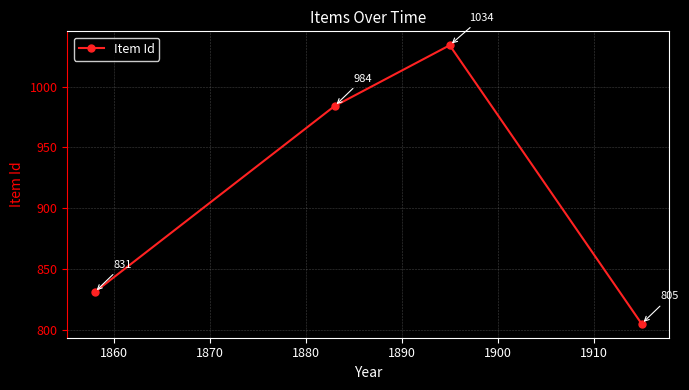

What is the minimum value shown in the chart?

805